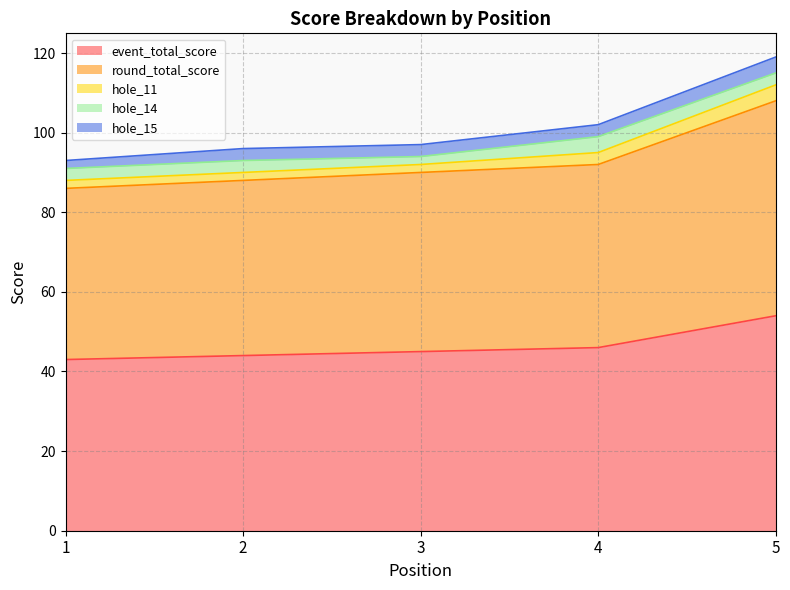

Is it true that hole_14 equals 4 at 4?

True